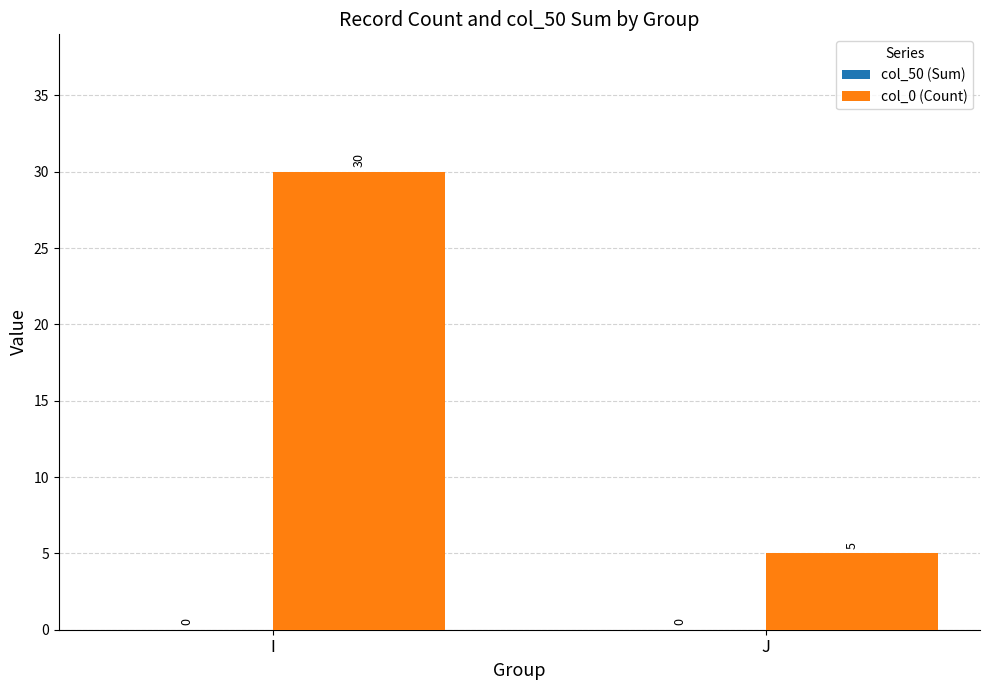

Which category has the highest value across all series?

I